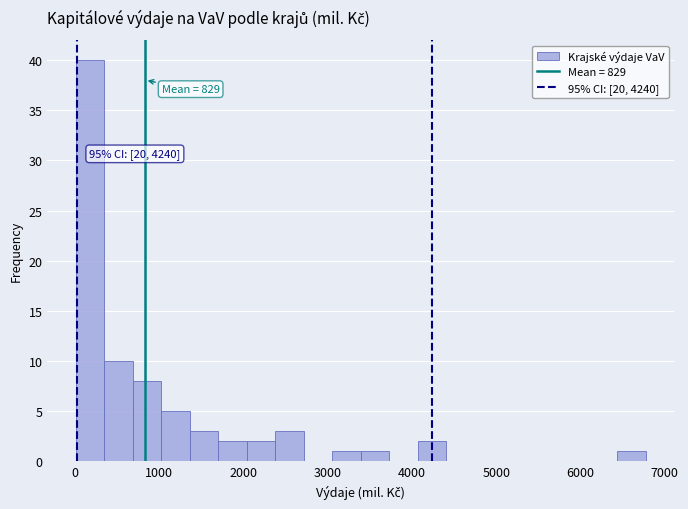

Around what value on the x-axis is the tallest bar? Give the approximate position of its centre, as read against the axis.

200